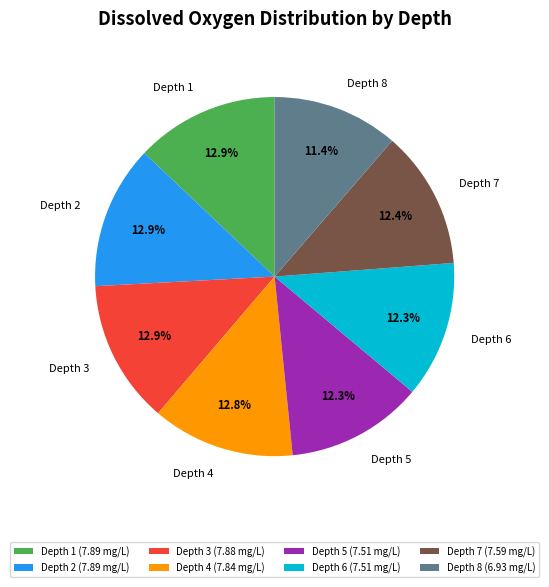

Which category has the smallest portion of the pie?

Depth 8